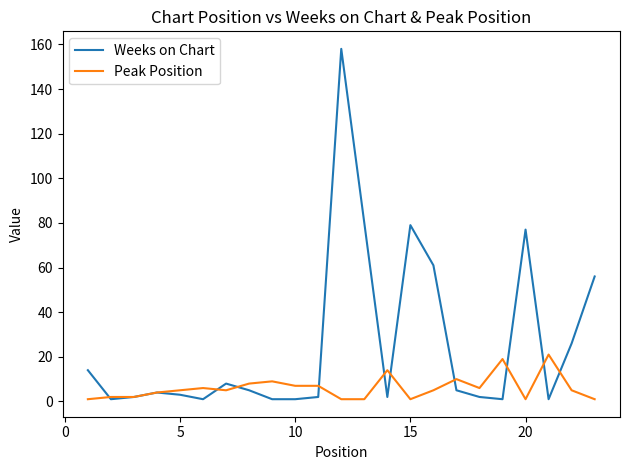

What is the greatest value displayed?

158